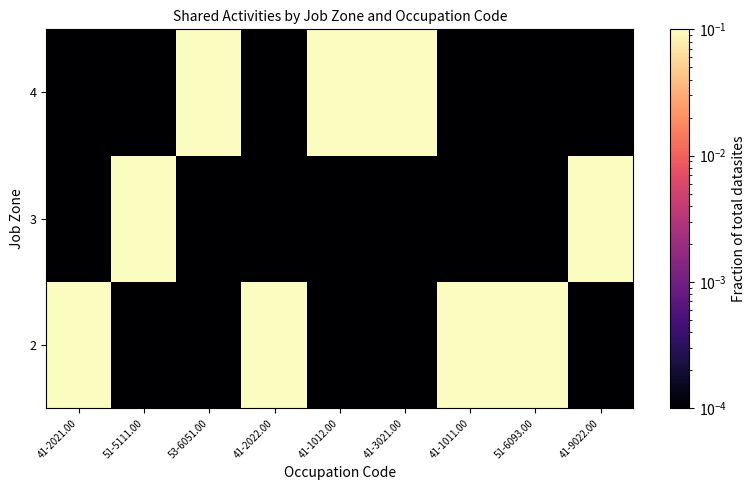

How many categories are shown in the chart?

9